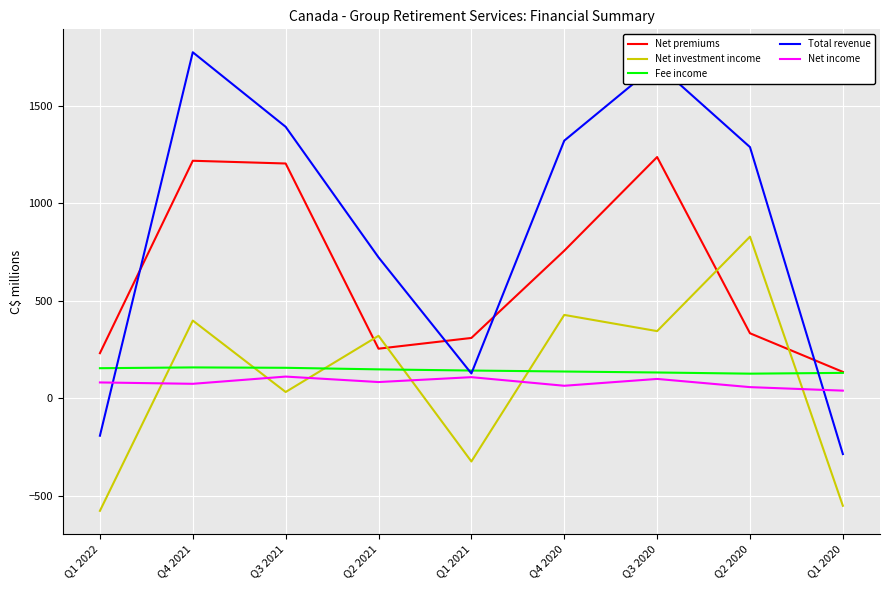

Which series has the largest total across all categories?

Total revenue